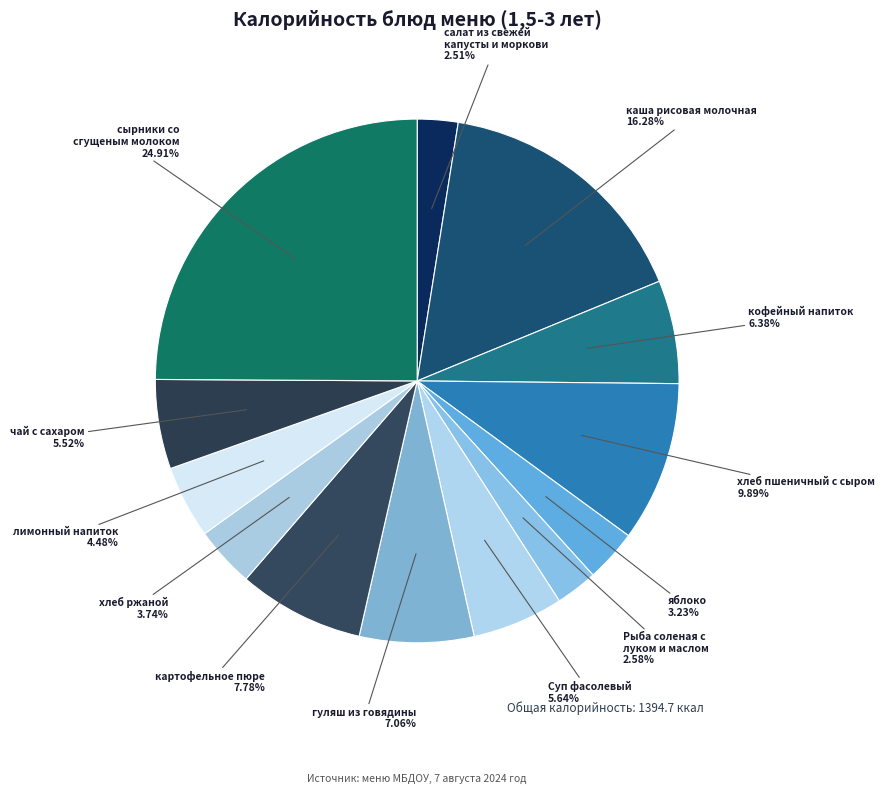

Which slice is the largest?

сырники со сгущеным молоком